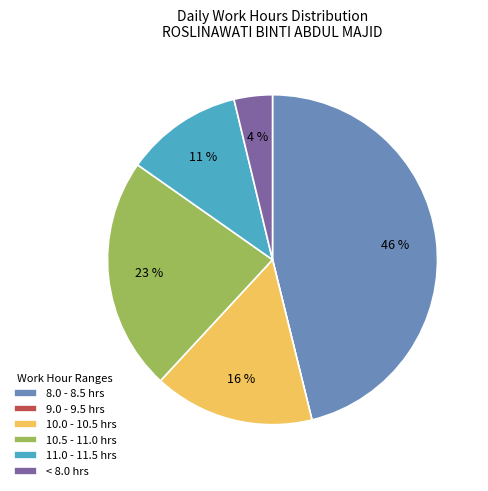

To the nearest percent, what is the difference between the largest and smallest slice percentages?

46%